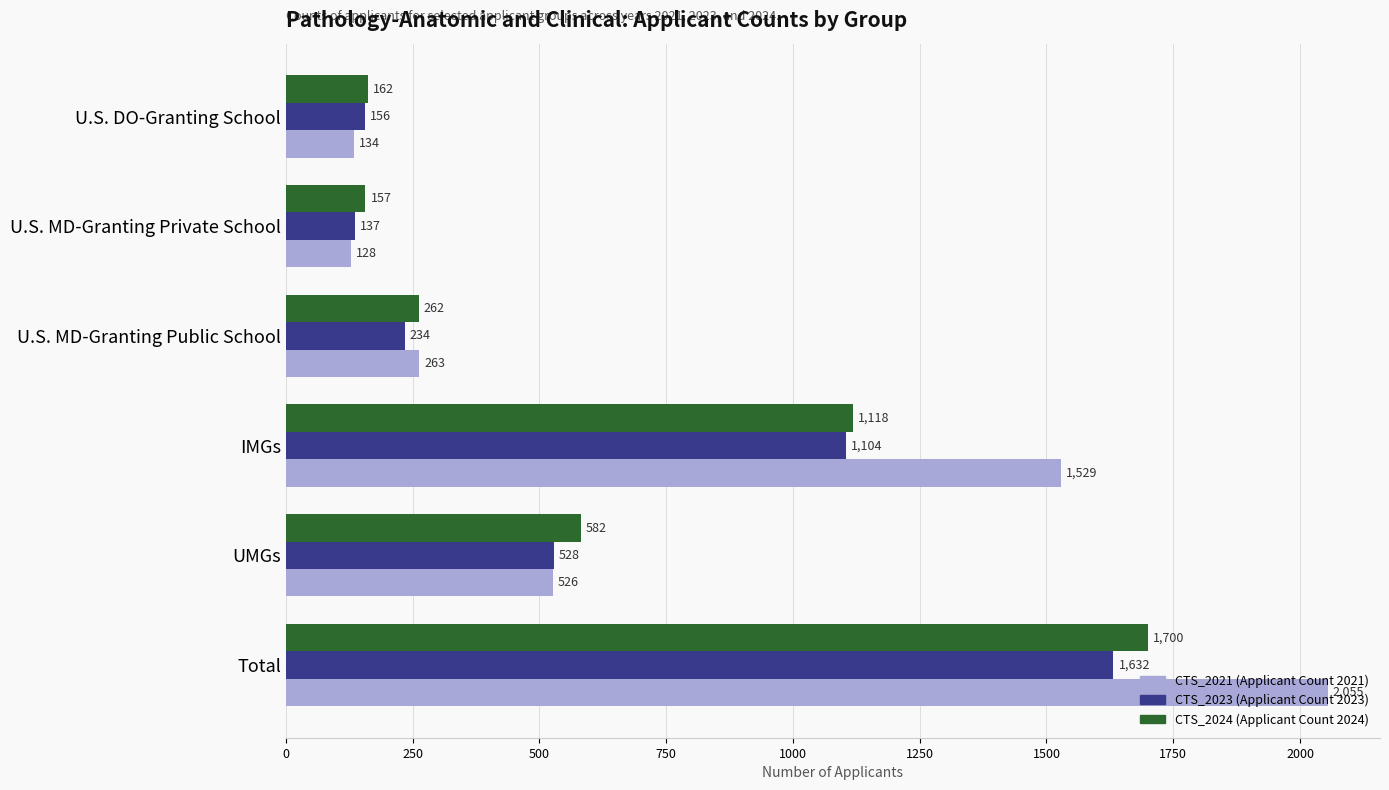

At which category is the sum across all series the highest?

Total